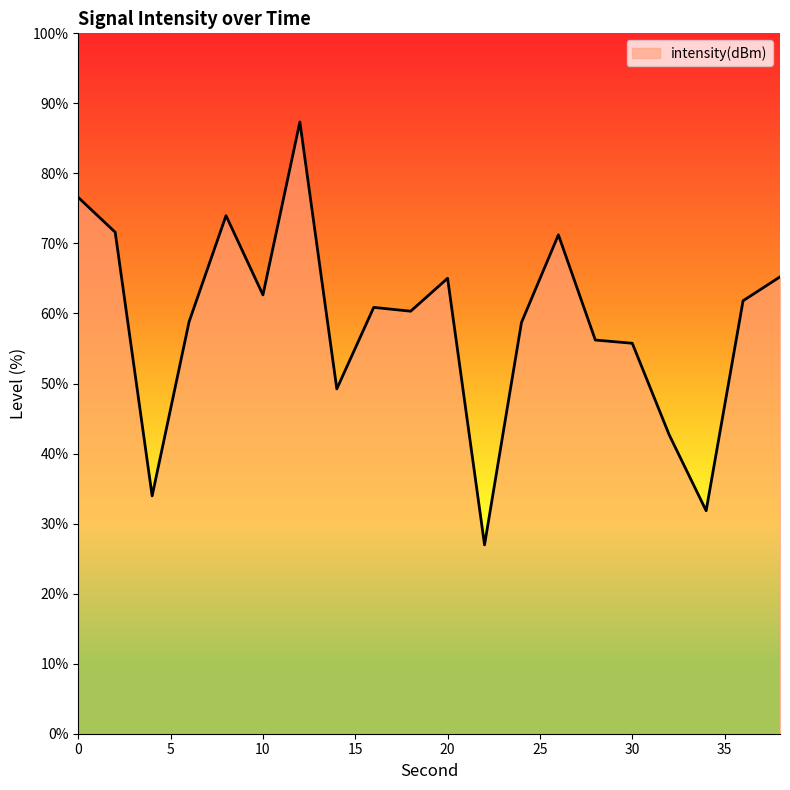

What is the difference between the maximum and minimum values?

60.4